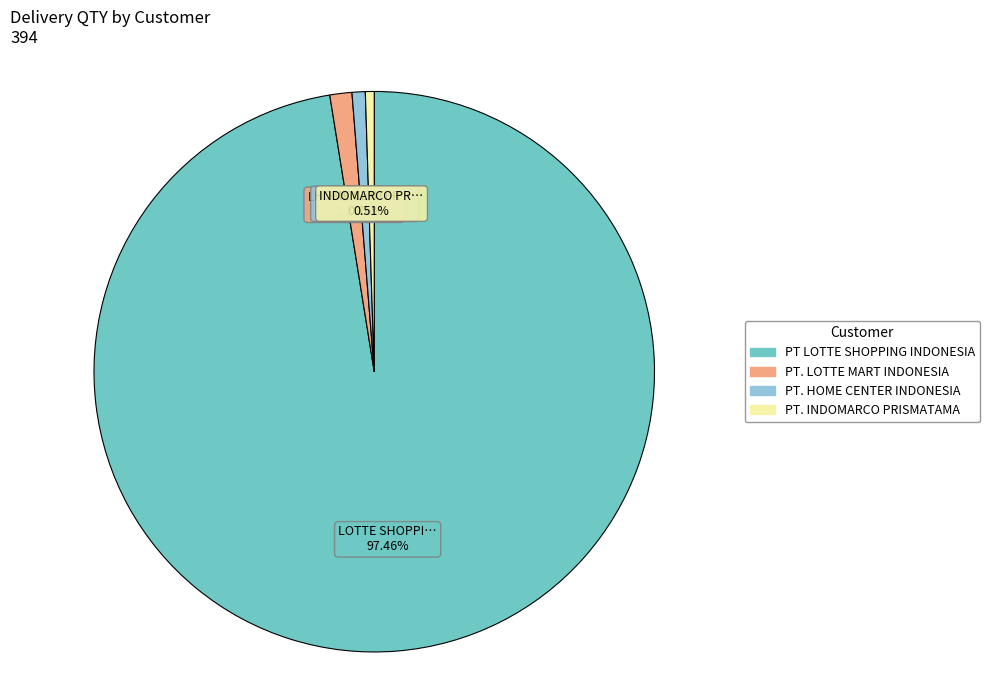

To the nearest percent, what is the combined percentage of PT. INDOMARCO PRISMATAMA and PT LOTTE SHOPPING INDONESIA?

98%